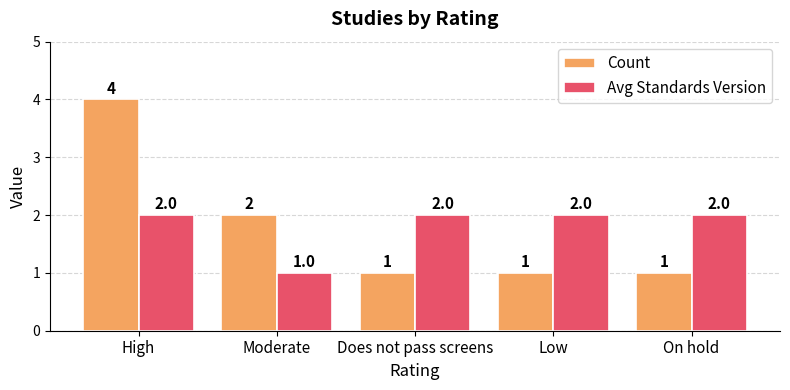

What position from the right is Low?

2